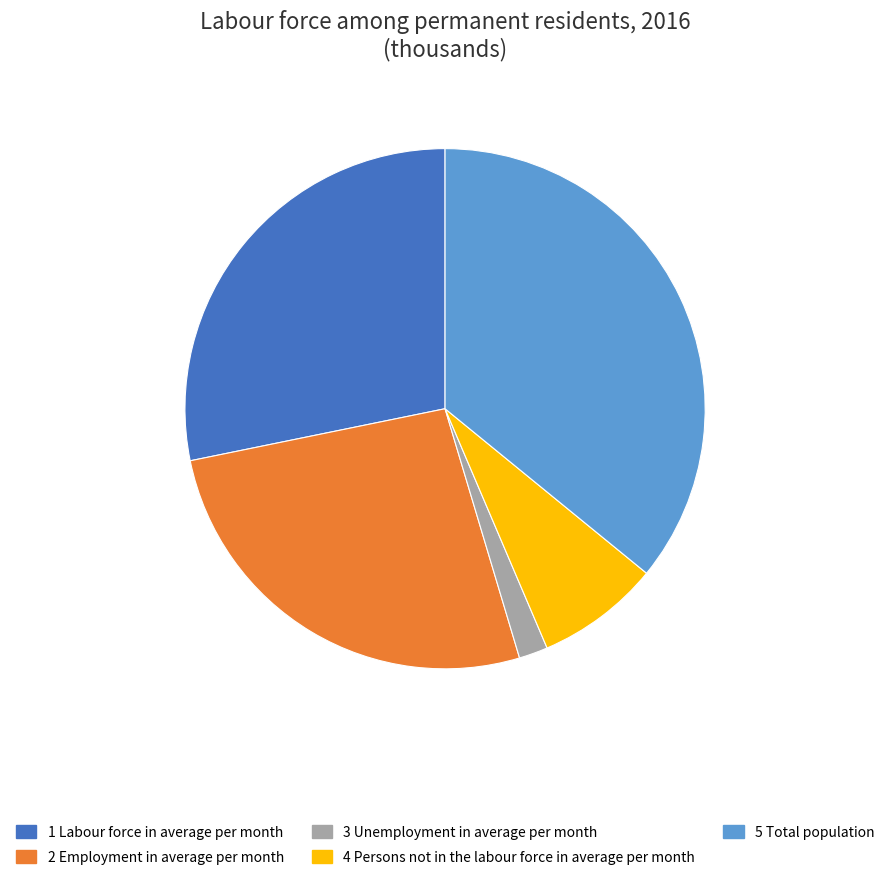

Is there any slice that represents more than half of the pie?

No